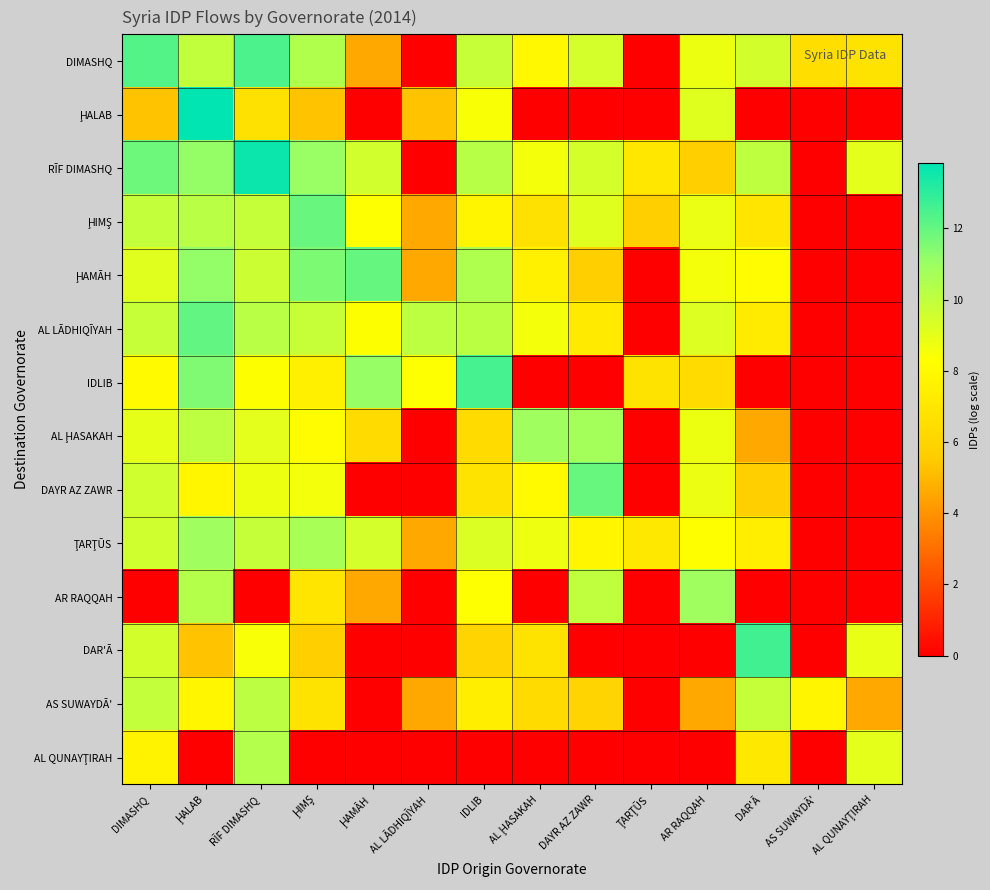

How many categories are shown in the chart?

14